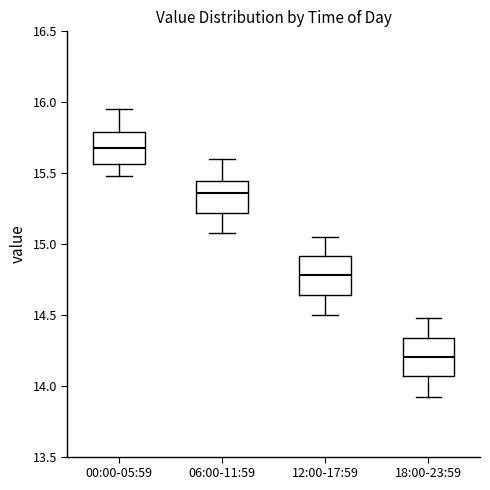

Where does the median line of the box for 12:00-17:59 sit on the y-axis? The values are not printed on the chart, so give them approximately, as read against the axis.

14.80